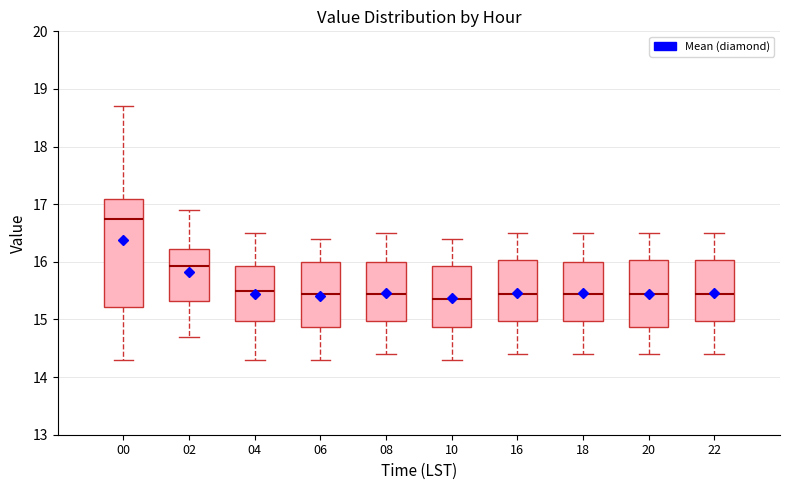

Reading left to right, transcribe this box plot: for each box, give where its median line is, the range the box spans, and where its two whiskers end, as read against the y-axis. The values are not printed on the chart, so give them approximately, as read against the axis.

00: median 16.8, box 15.2 to 17.1, whiskers 14.3 to 18.7
02: median 15.9, box 15.3 to 16.2, whiskers 14.7 to 16.9
04: median 15.5, box 15.0 to 15.9, whiskers 14.3 to 16.5
06: median 15.5, box 14.9 to 16.0, whiskers 14.3 to 16.4
08: median 15.5, box 15.0 to 16.0, whiskers 14.4 to 16.5
10: median 15.4, box 14.9 to 15.9, whiskers 14.3 to 16.4
16: median 15.5, box 15.0 to 16.0, whiskers 14.4 to 16.5
18: median 15.5, box 15.0 to 16.0, whiskers 14.4 to 16.5
20: median 15.5, box 14.9 to 16.0, whiskers 14.4 to 16.5
22: median 15.5, box 15.0 to 16.0, whiskers 14.4 to 16.5